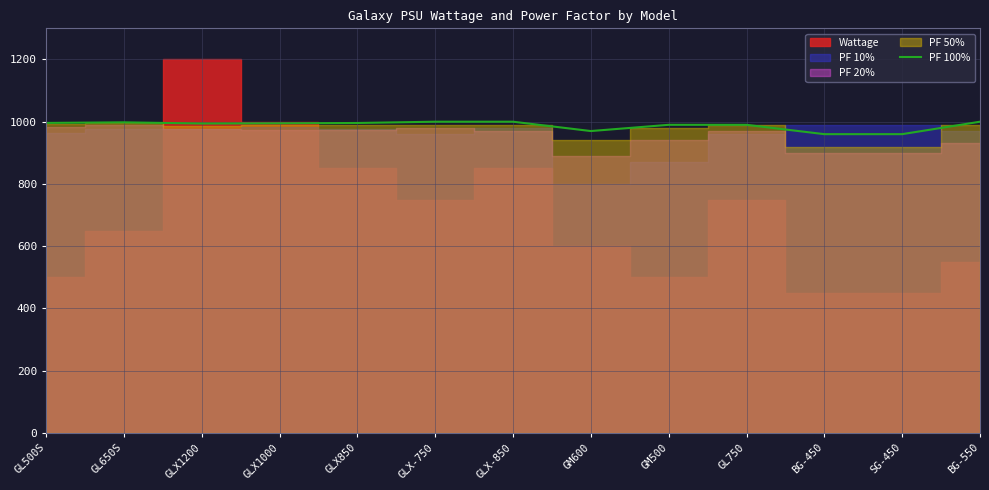

Where does the data first go above 994?

GL500S